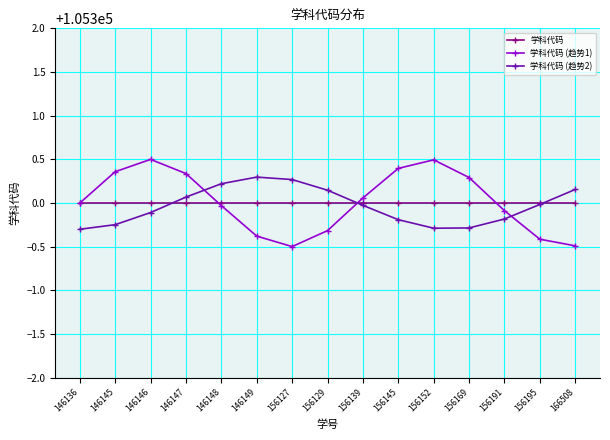

What is the difference between the maximum and minimum values in the 学科代码 (趋势1) series?

1.0